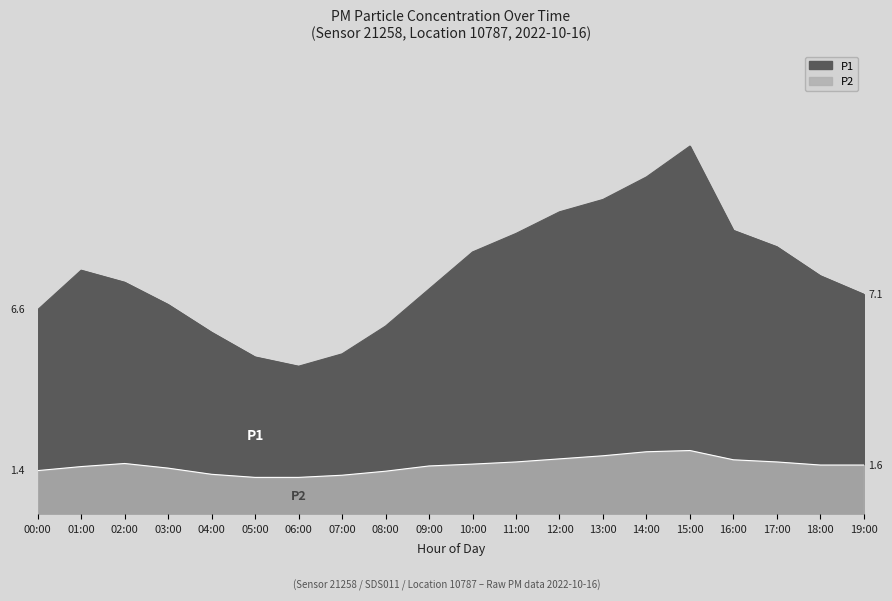

What is the maximum value shown in the chart?

11.9